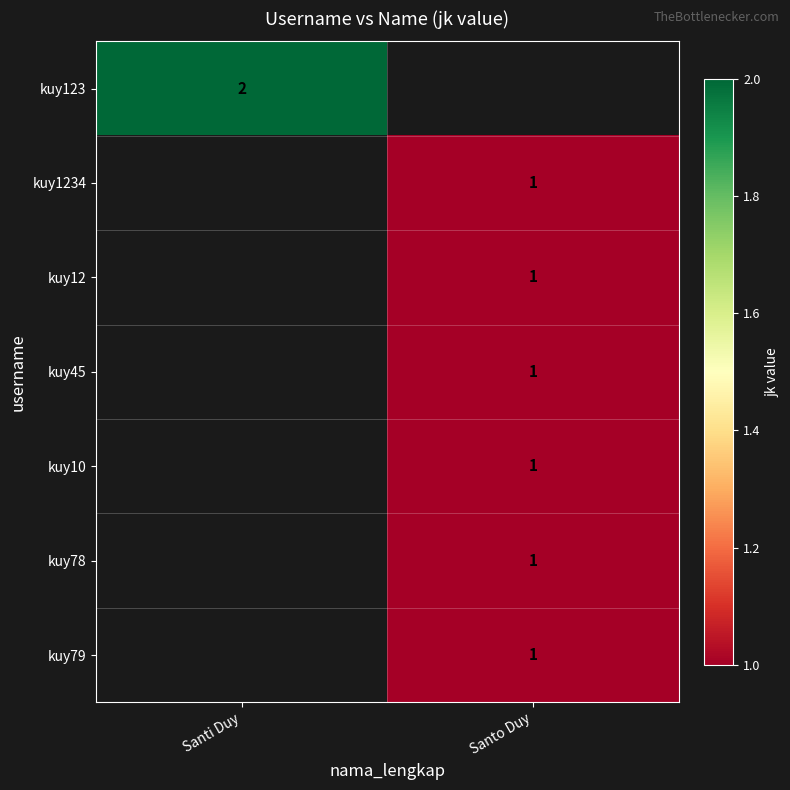

At how many categories does at least one series exceed 1?

1